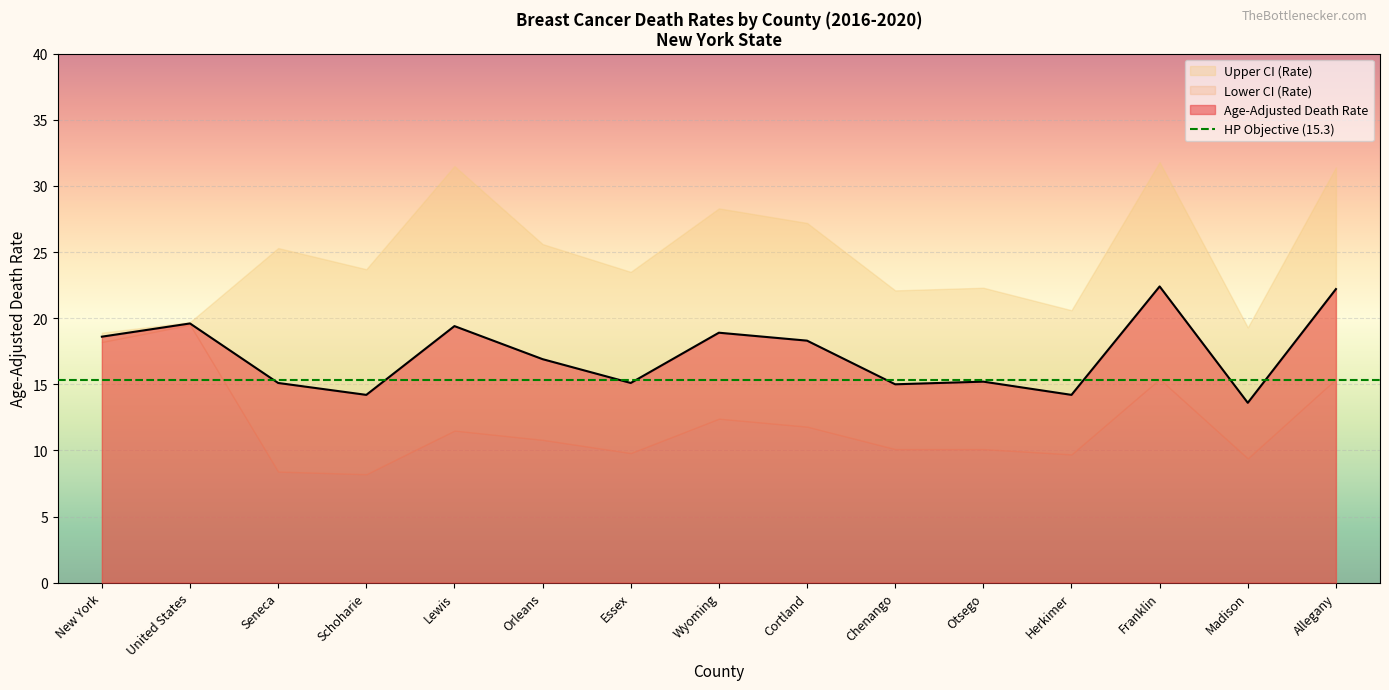

What value does the Age-Adjusted Death Rate series have at Orleans?

16.9